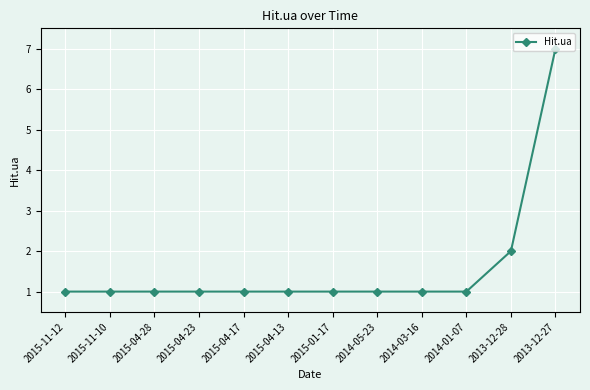

What is the sum of the values at 2014-05-23 and 2015-04-13?

2